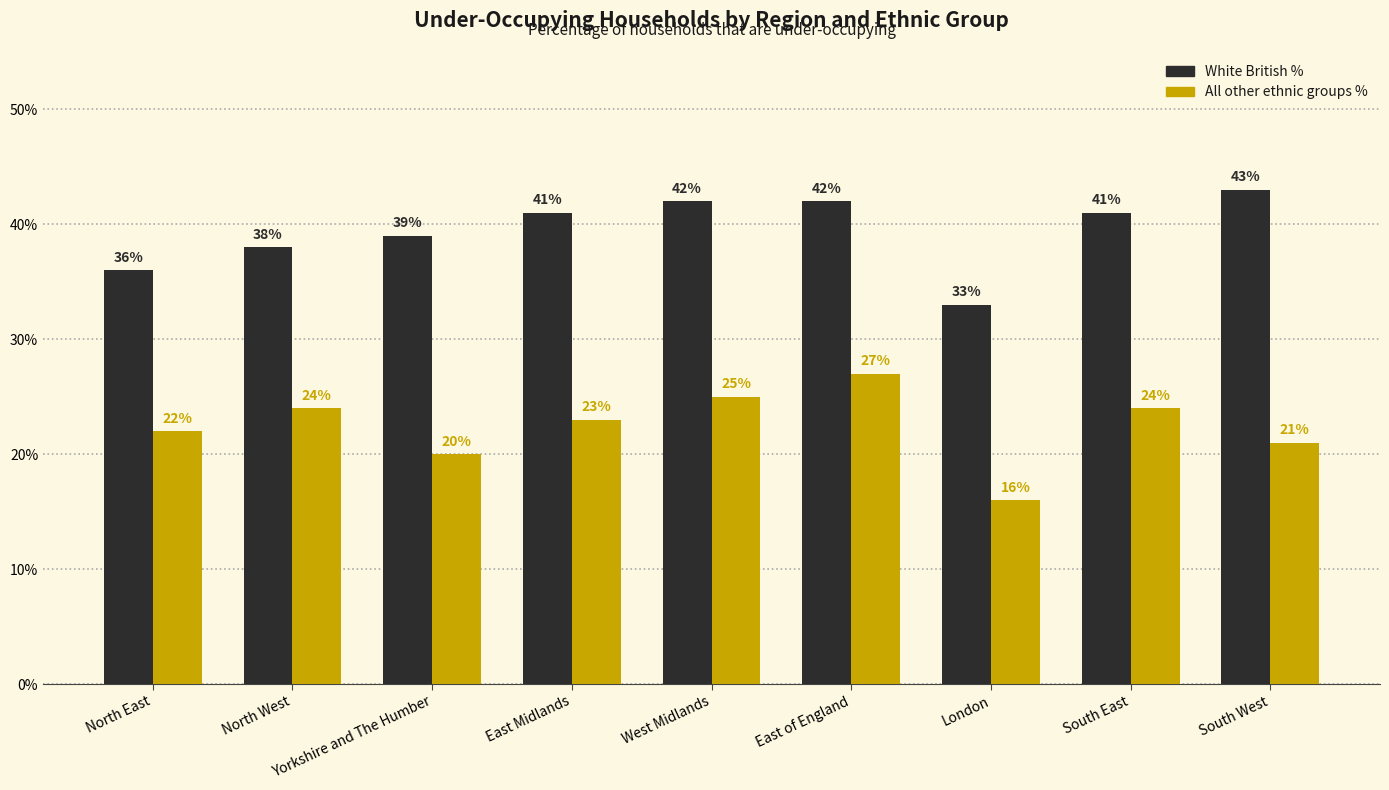

At how many categories does at least one series exceed 17?

9